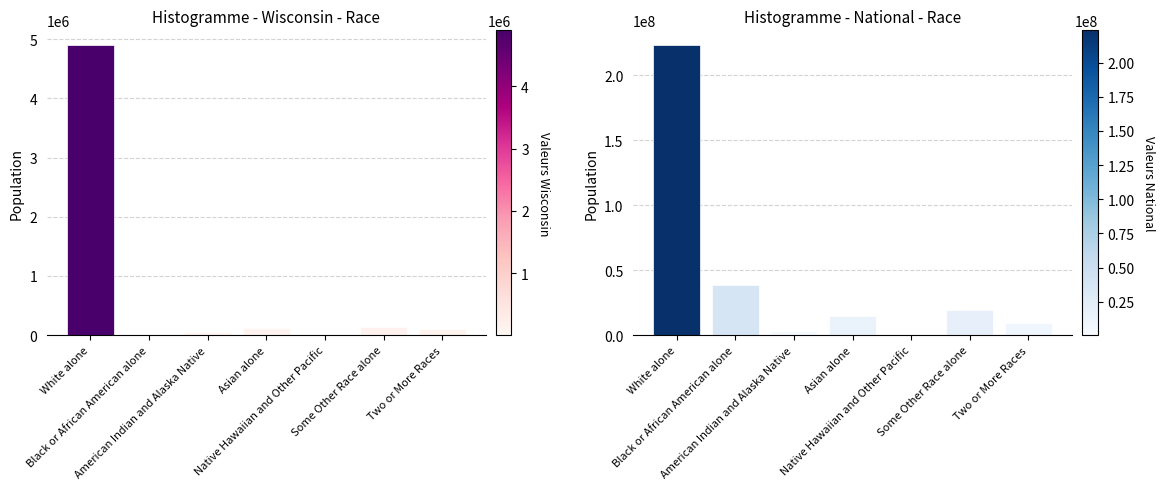

What is the smallest value displayed?

148